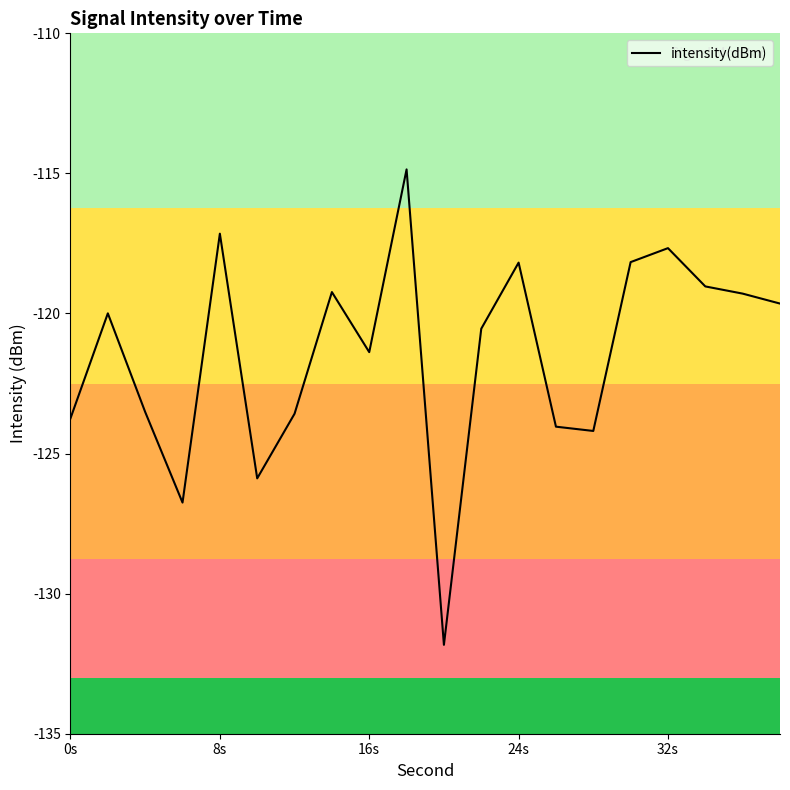

Does the chart display data point markers on the line(s)?

No